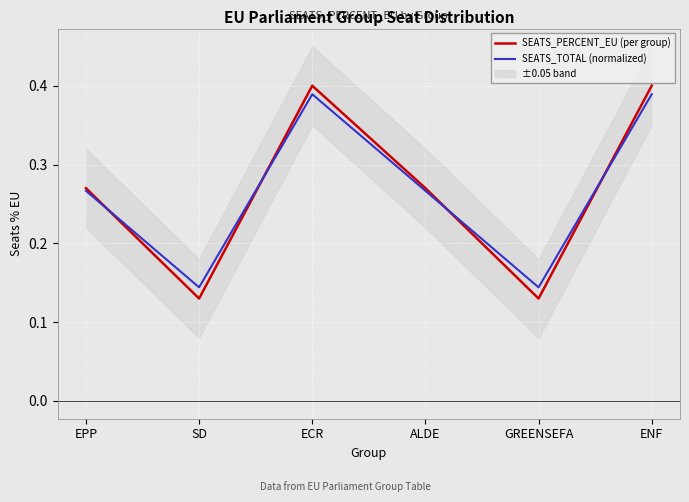

Reading left to right, what are all the values shown in this chart?

SEATS_PERCENT_EU (per group): 0.3	0.1	0.4	0.3	0.1	0.4
SEATS_TOTAL (normalized): 0.3	0.1	0.4	0.3	0.1	0.4